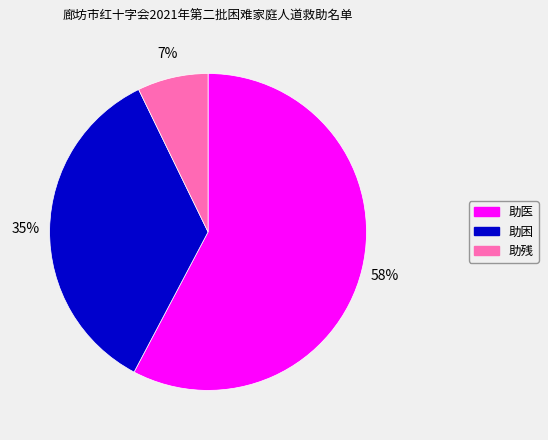

How many segments does this pie chart have?

3